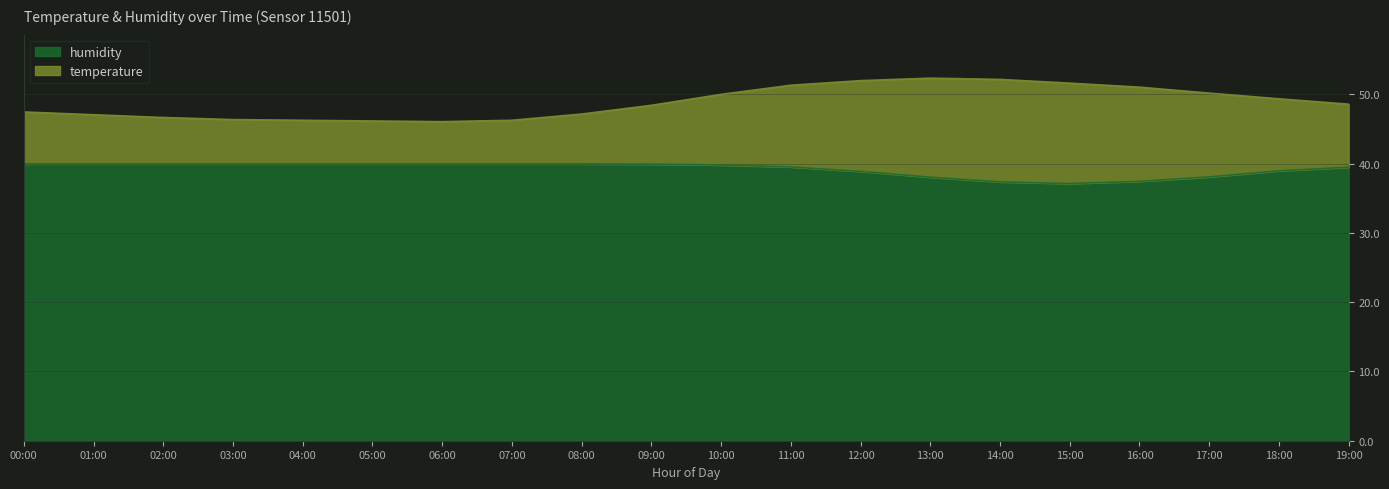

What is the approximate value of humidity at 13:00?

38.0